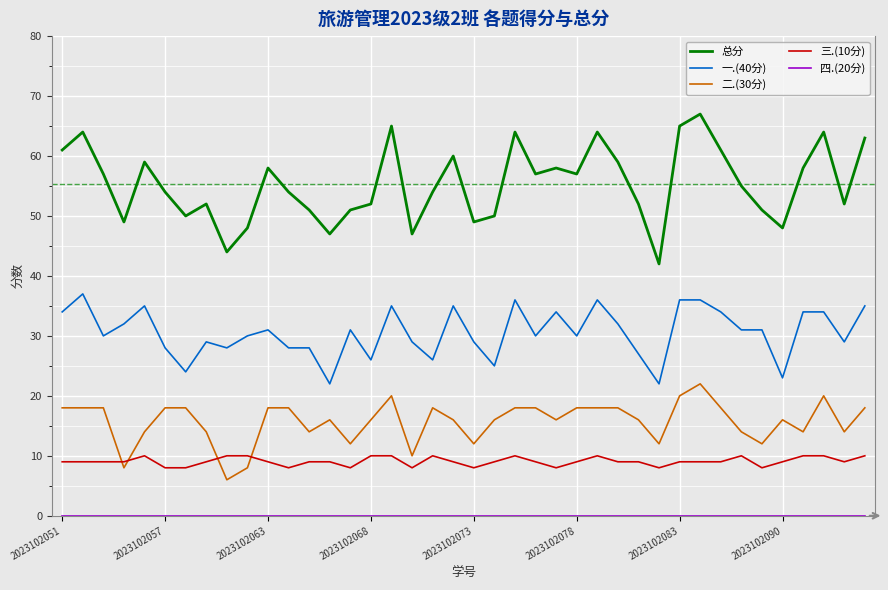

True or false: 总分 has more than 2 points higher than both neighbors.

True